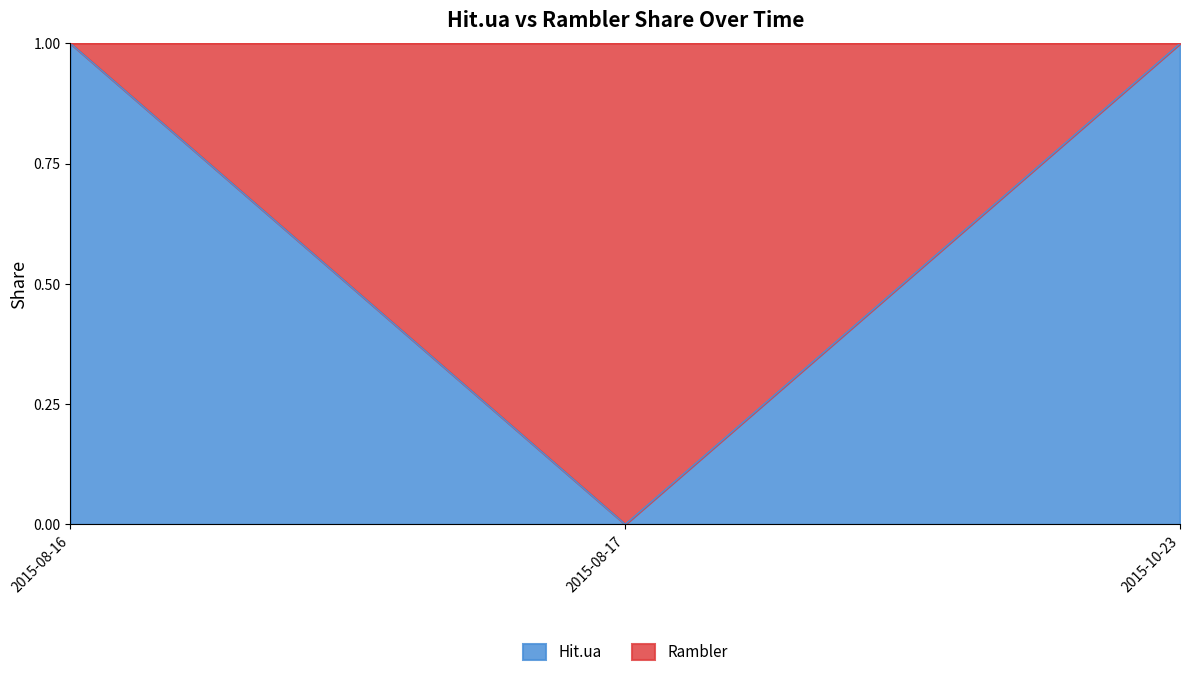

What is the difference between the maximum and minimum values?

1